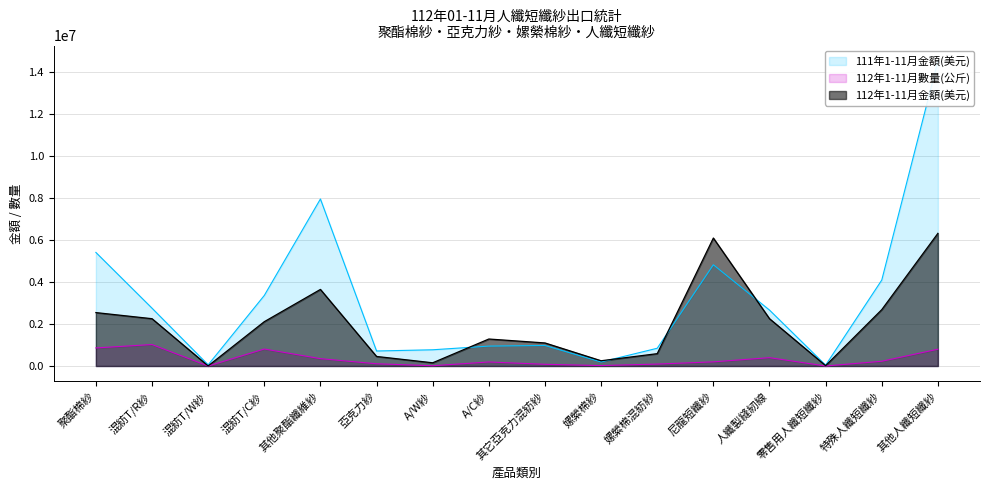

What is the label of the 2nd point from the right?

特殊人纖短纖紗